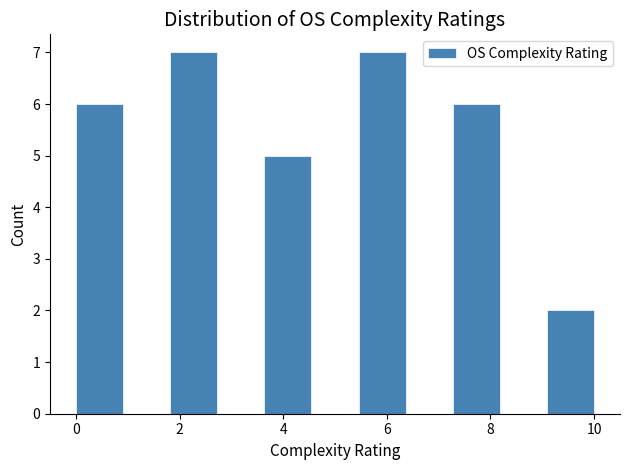

How tall is the bar that spans 0.0 to 1.0 on the x-axis? Neither the bar edges nor the heights are printed on the chart, so give them approximately, as read against the axes.

6